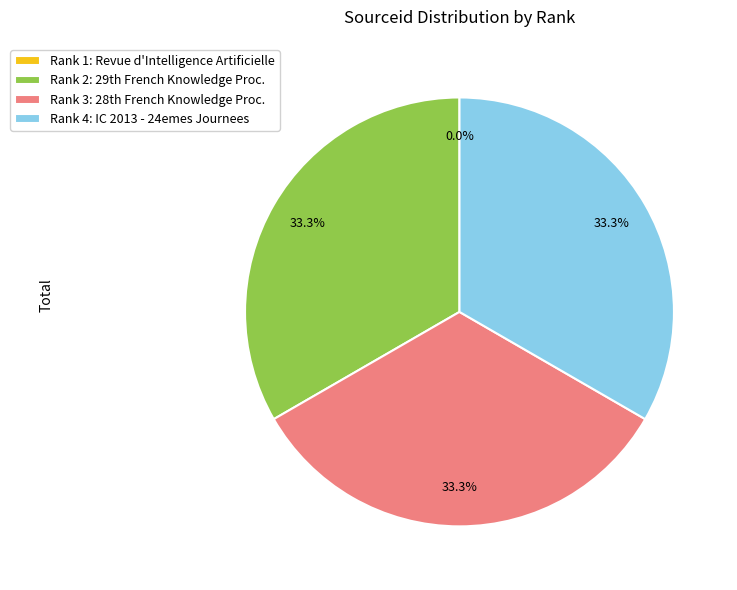

Does any single category account for the majority?

No